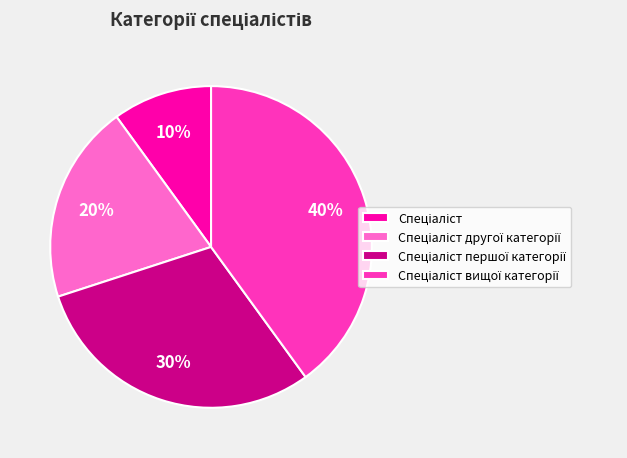

To the nearest percent, what is the difference between the largest and smallest slice percentages?

30%